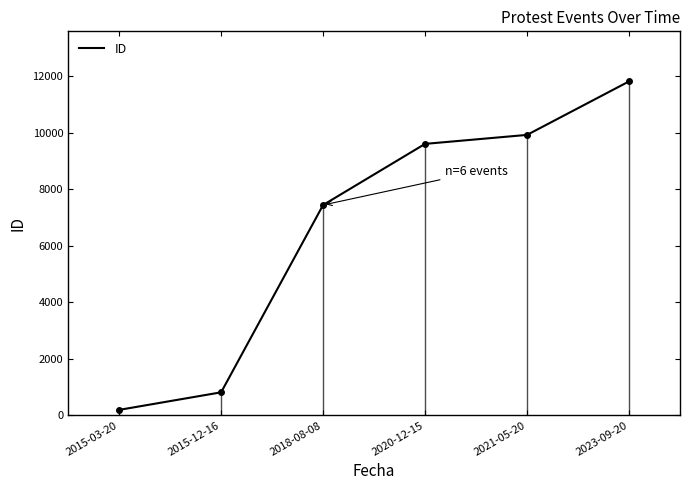

What is the label of the 4th point from the left?

2020-12-15